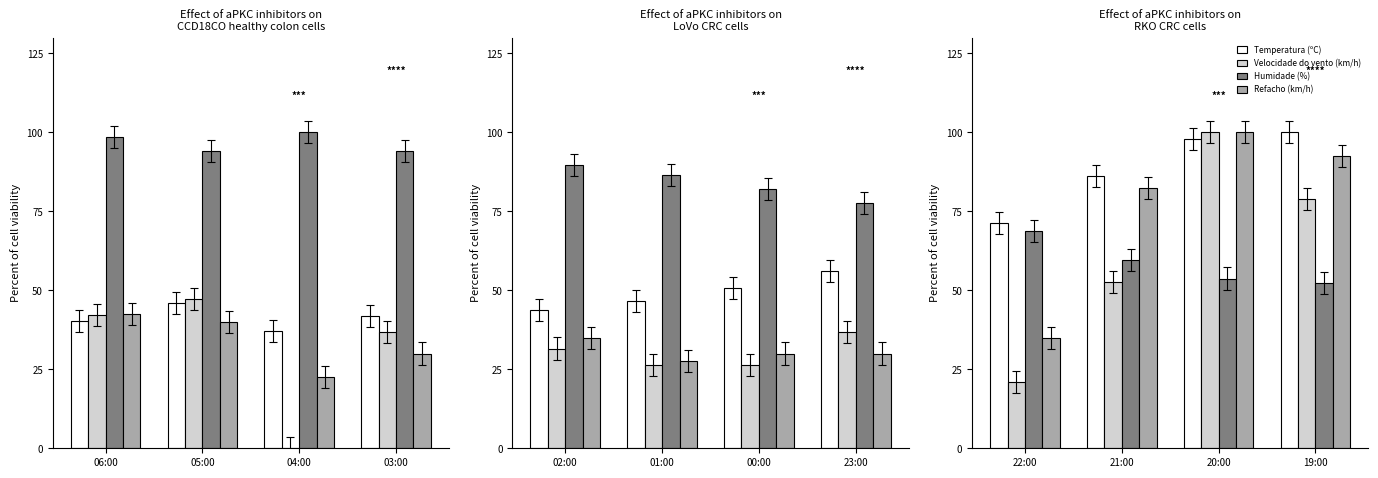

What is the value of the Refacho (km/h) bar at the 3rd from the left?

100.0